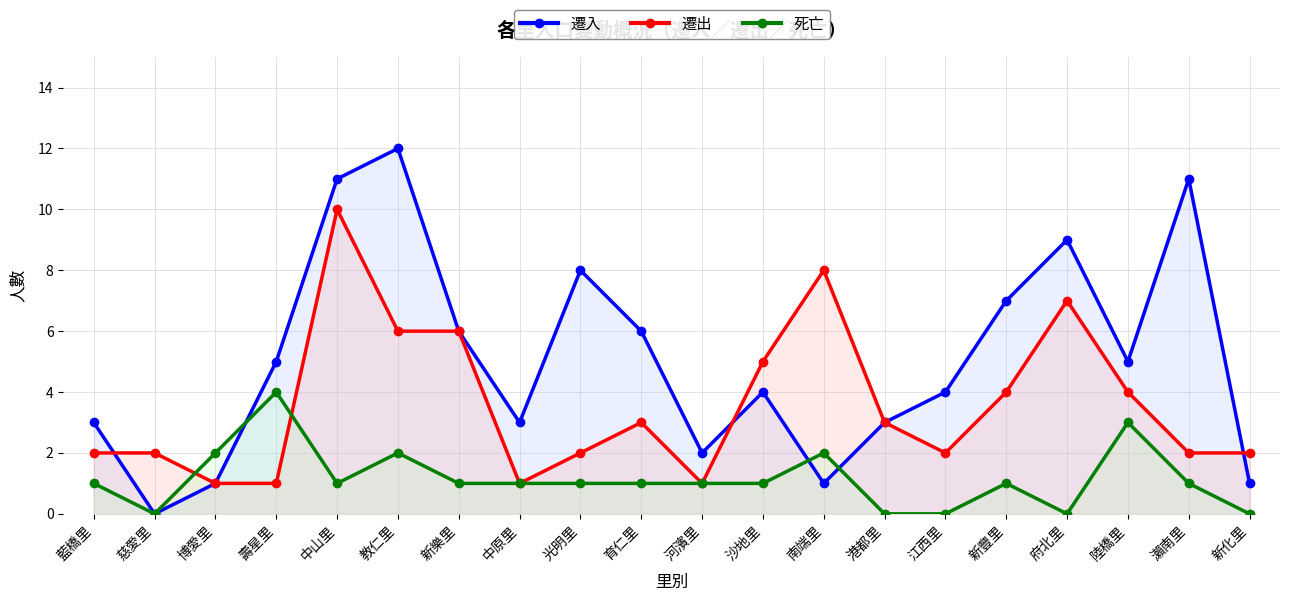

How many lines are shown in the chart?

3